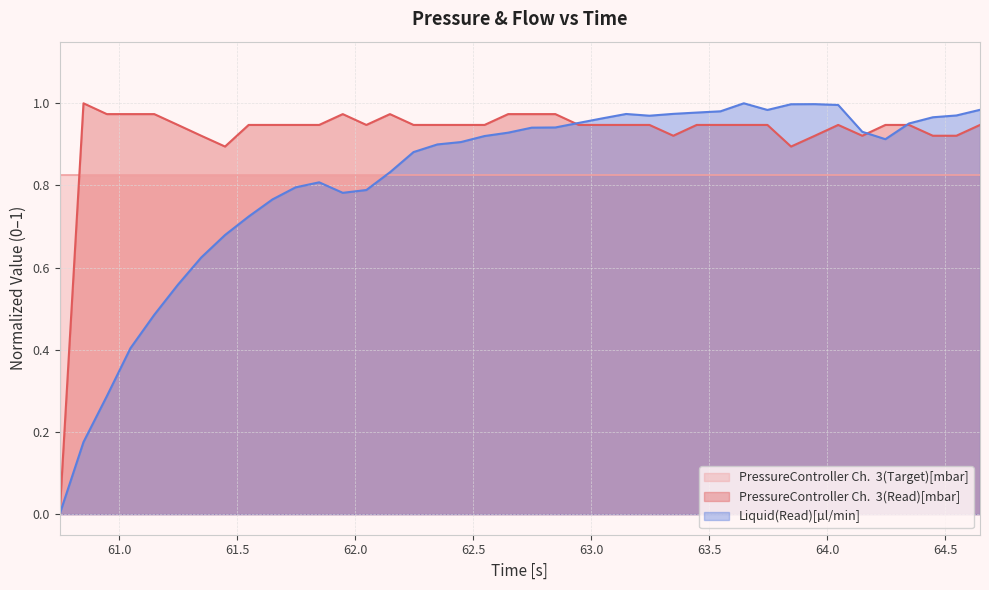

Does the chart have visible grid lines?

Yes